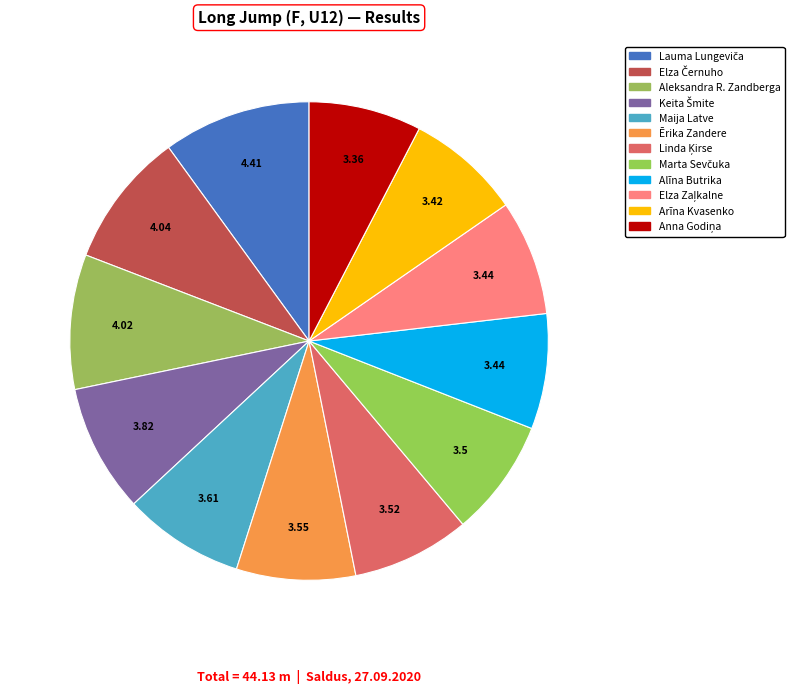

Count the number of slices in the pie.

12